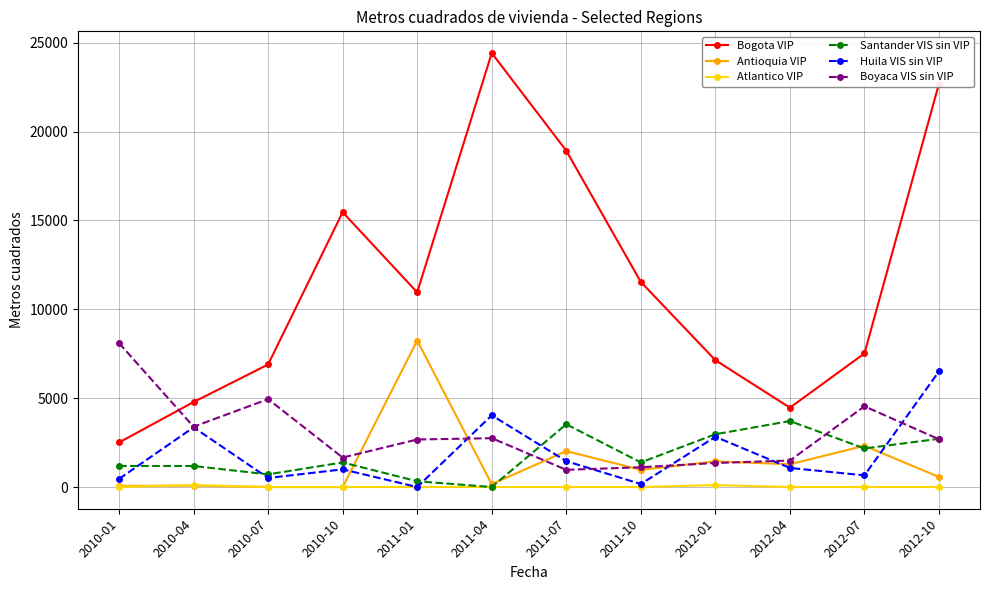

At which category does Bogota VIP reach its first local peak?

2010-10